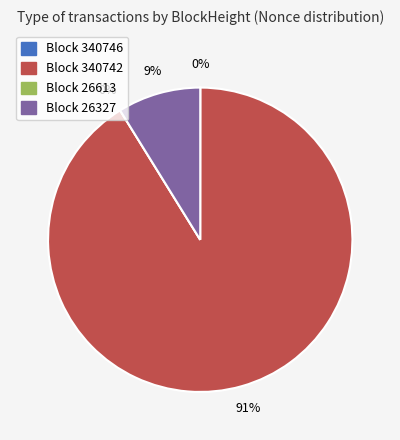

Is it true that 26613 is 0% of the pie?

True